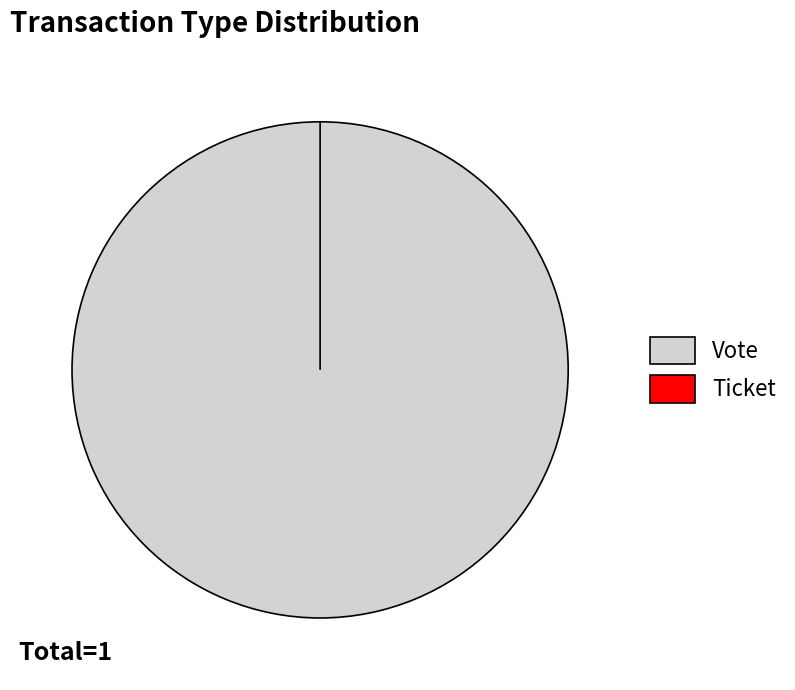

Rank the categories by value from highest to lowest.

Vote, Ticket